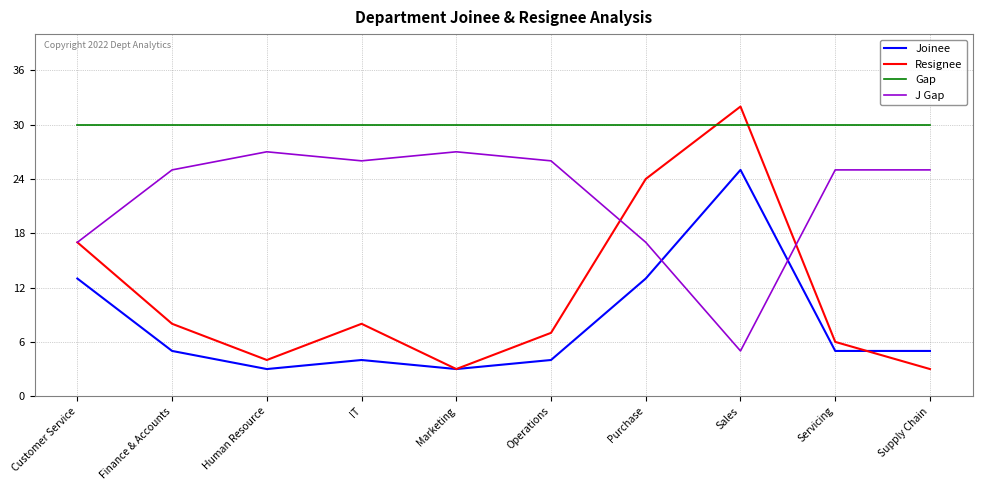

True or false: J Gap has a value of 42 at Marketing.

False